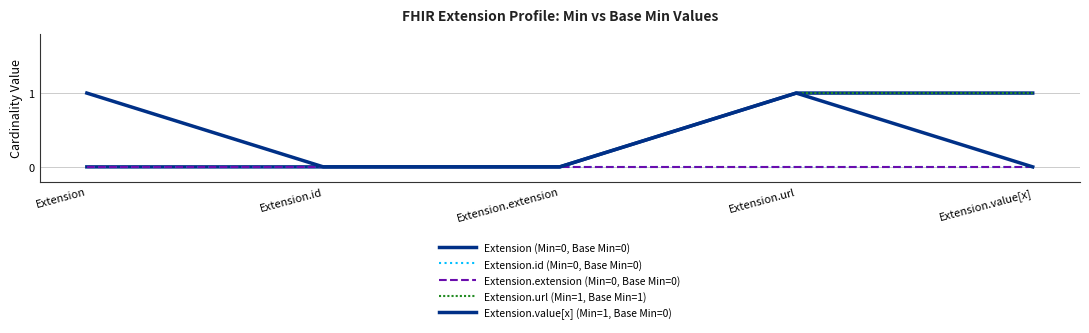

Reading right to left, list all the values displayed in this chart.

Extension (Min=0, Base Min=0): 1	1	0	0	0
Extension.id (Min=0, Base Min=0): 0	0	0	0	0
Extension.extension (Min=0, Base Min=0): 0	0	0	0	0
Extension.url (Min=1, Base Min=1): 1	1	0	0	1
Extension.value[x] (Min=1, Base Min=0): 0	1	0	0	1